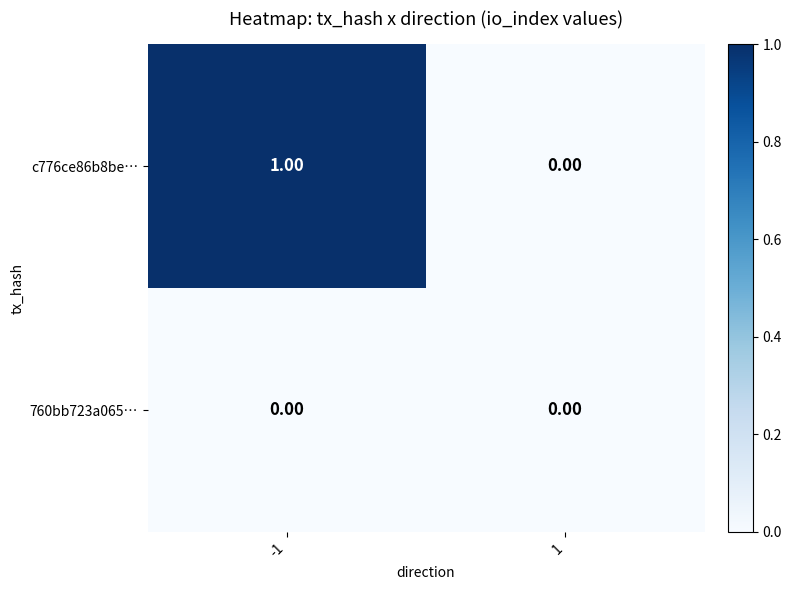

List the series in order of their peak value, lowest first.

760bb723a065…, c776ce86b8be…